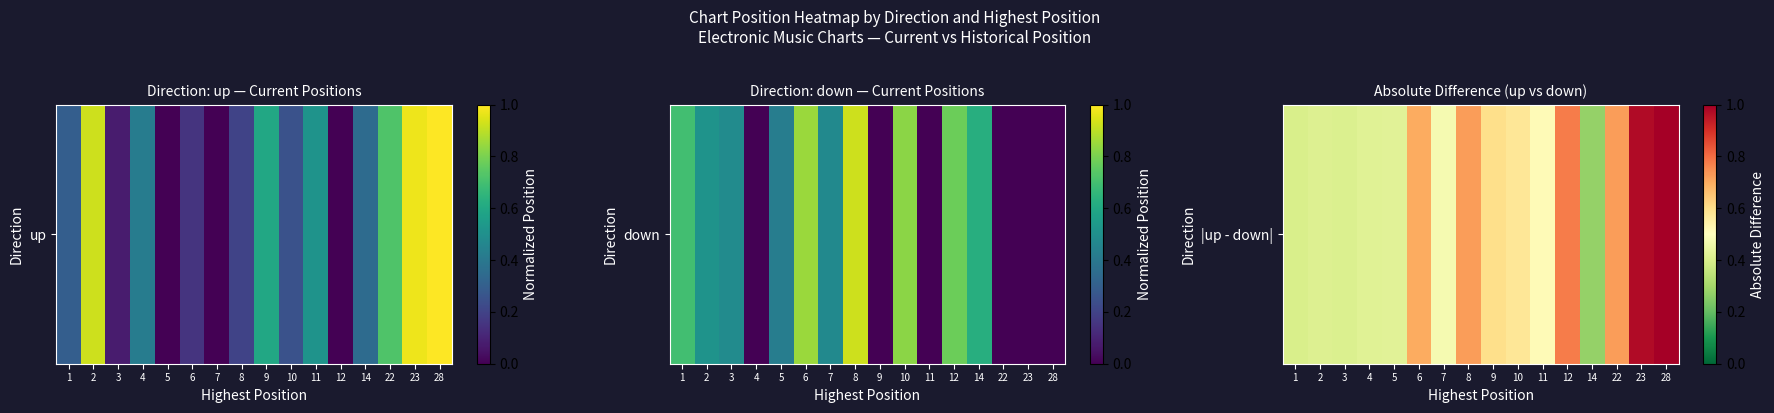

Is it true that the value at 2 is 0.4?

True